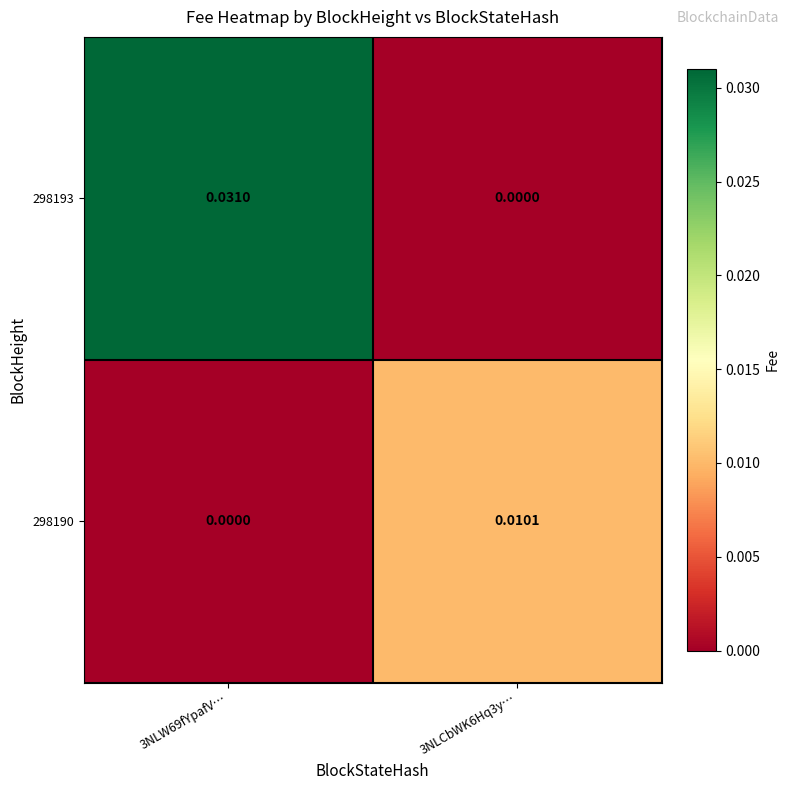

Rank the series by their maximum value, from lowest to highest.

298190, 298193